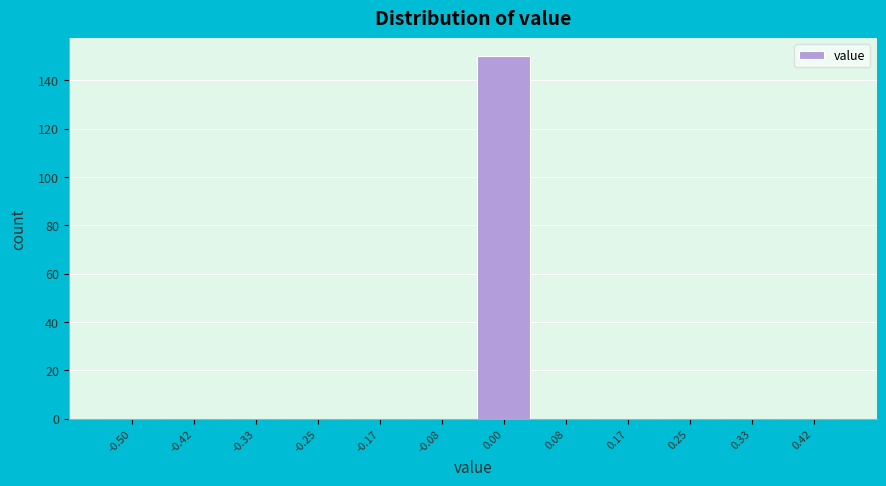

Reading left to right, list all the values displayed in this chart.

-0.50=0	-0.42=0	-0.33=0	-0.25=0	-0.17=0	-0.08=0	0.00=150	0.08=0	0.17=0	0.25=0	0.33=0	0.42=0